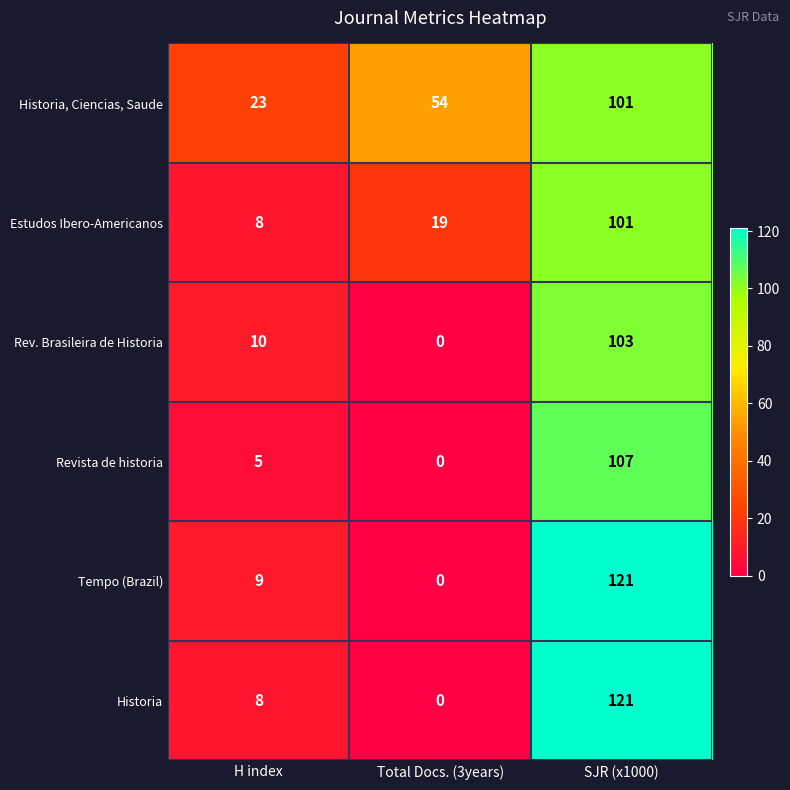

What is the maximum value for Tempo (Brazil)?

121